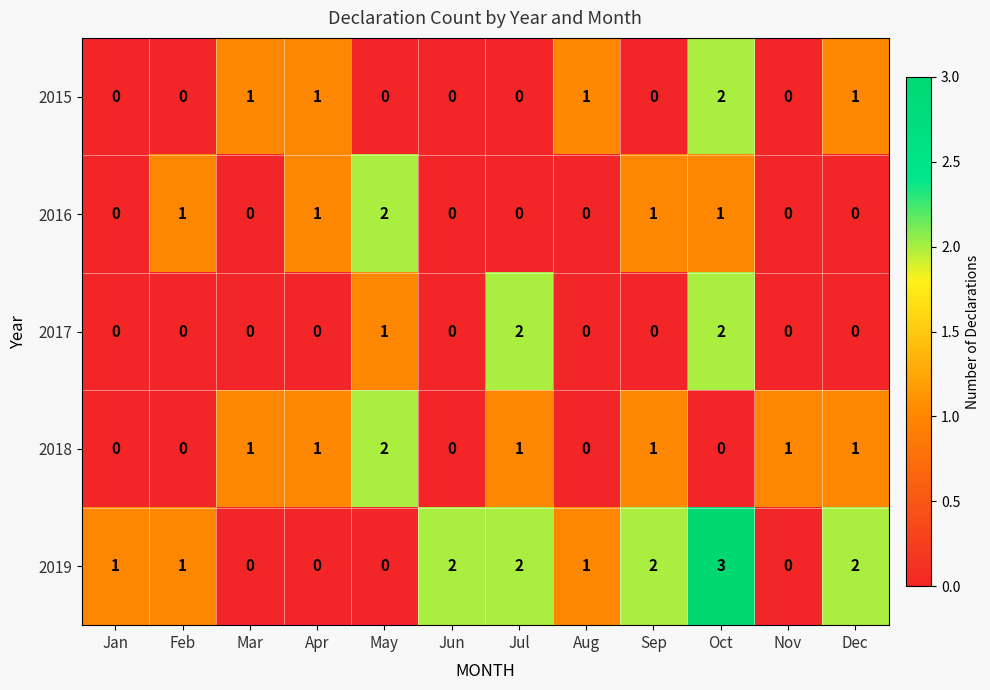

Which series has the largest range (max minus min)?

2019